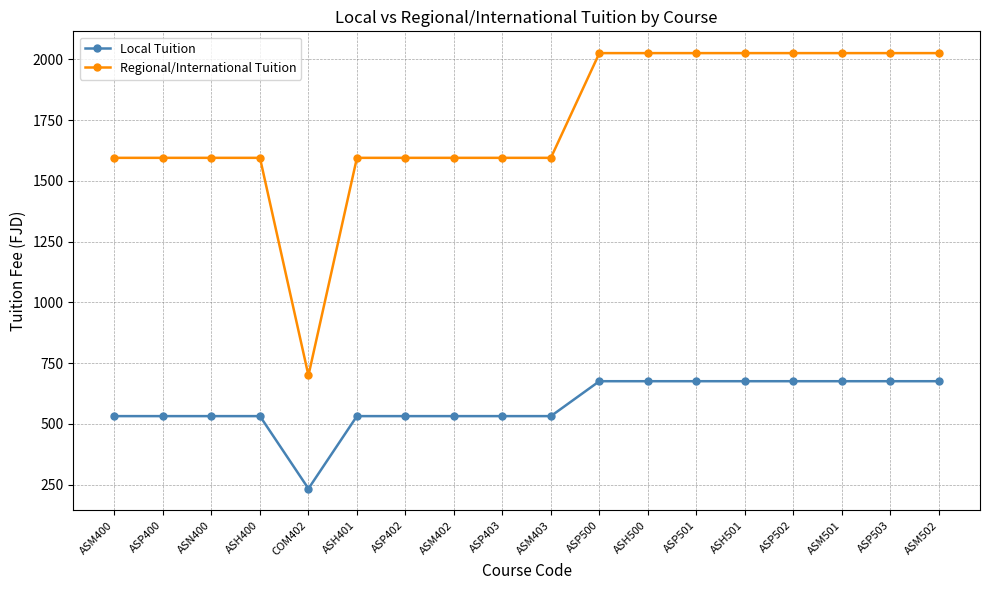

Which series changed the most between ASN400 and ASH501?

Regional/International Tuition